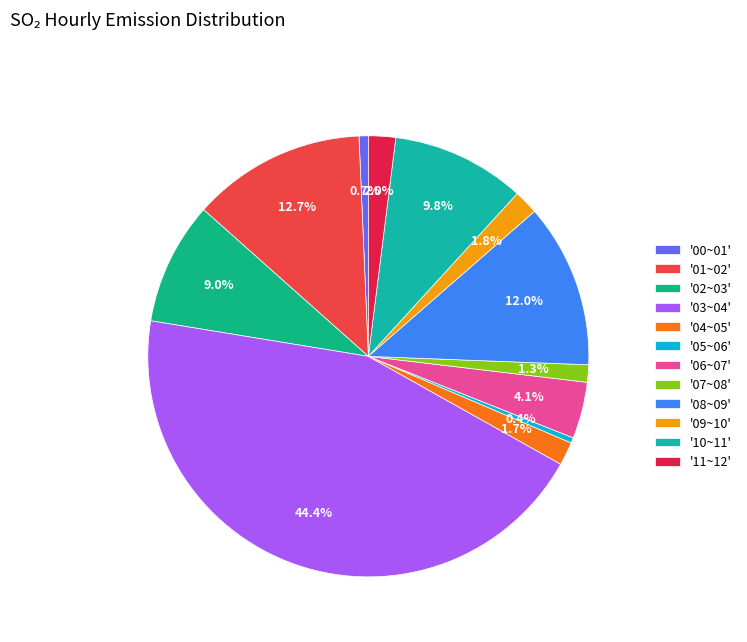

Is there a majority slice in this chart?

No